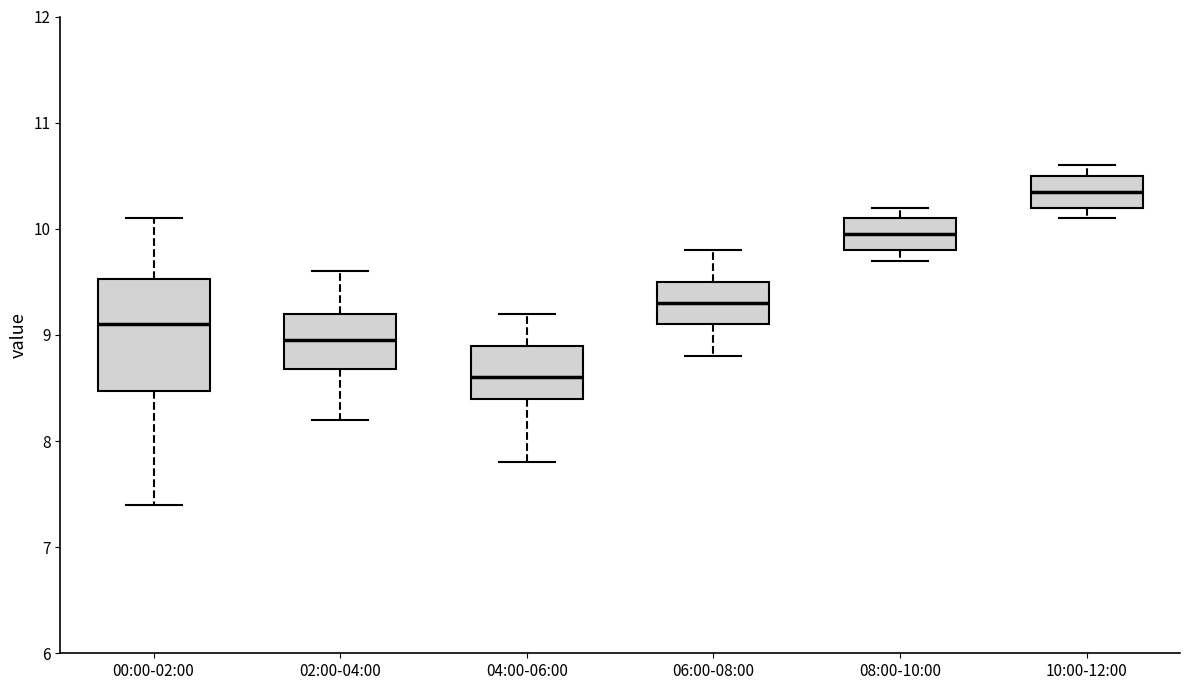

Reading left to right, read every box against the y-axis: the position of its median line, the range the box covers, and the ends of its whiskers. The values are not printed on the chart, so give them approximately, as read against the axis.

00:00-02:00: median 9.1, box 8.5 to 9.5, whiskers 7.4 to 10.1
02:00-04:00: median 9.0, box 8.7 to 9.2, whiskers 8.2 to 9.6
04:00-06:00: median 8.6, box 8.4 to 8.9, whiskers 7.8 to 9.2
06:00-08:00: median 9.3, box 9.1 to 9.5, whiskers 8.8 to 9.8
08:00-10:00: median 10.0, box 9.8 to 10.1, whiskers 9.7 to 10.2
10:00-12:00: median 10.4, box 10.2 to 10.5, whiskers 10.1 to 10.6